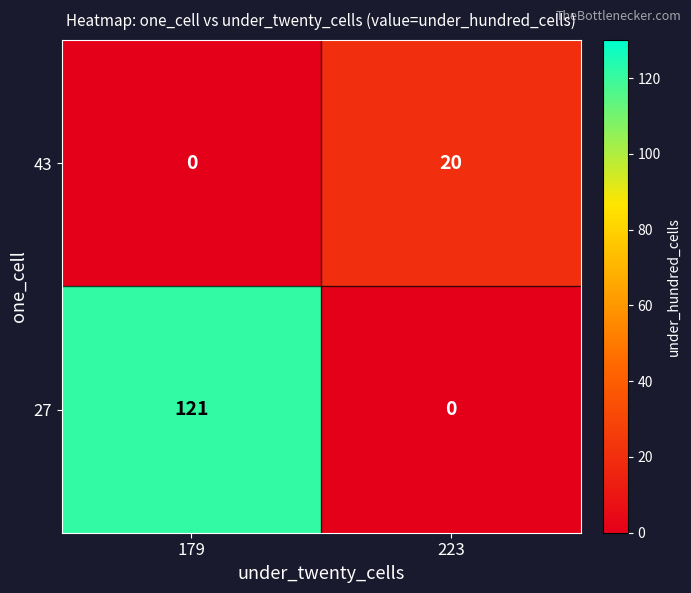

Which category has the highest value across all series?

179